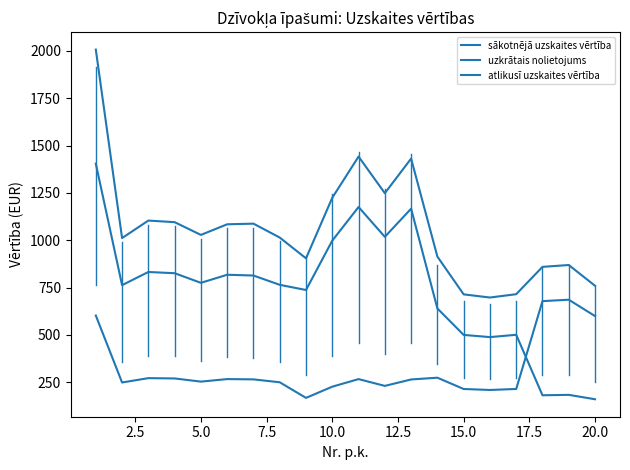

At how many categories does at least one series exceed 1057?

9